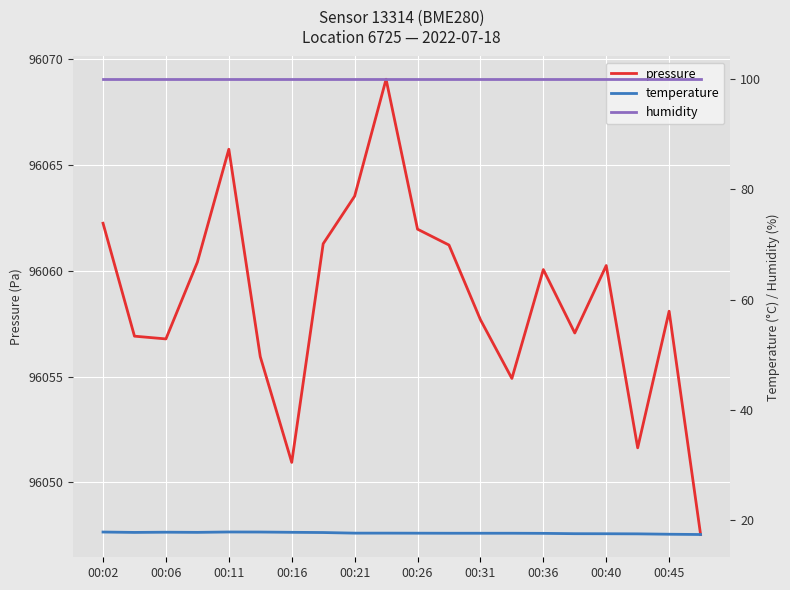

What is the lowest value of the pressure series?

96047.5